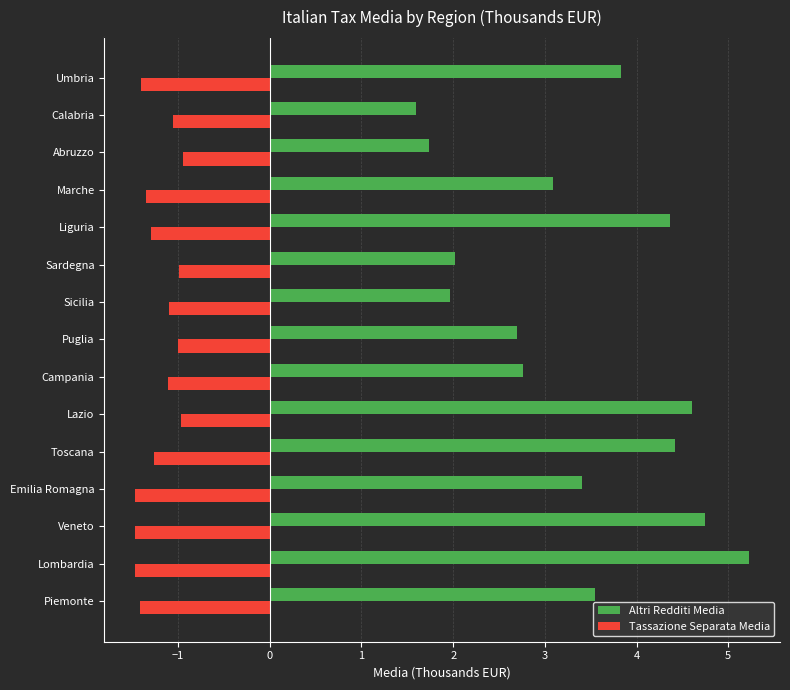

What is the spread (max minus min) of values at Lombardia?

6.7